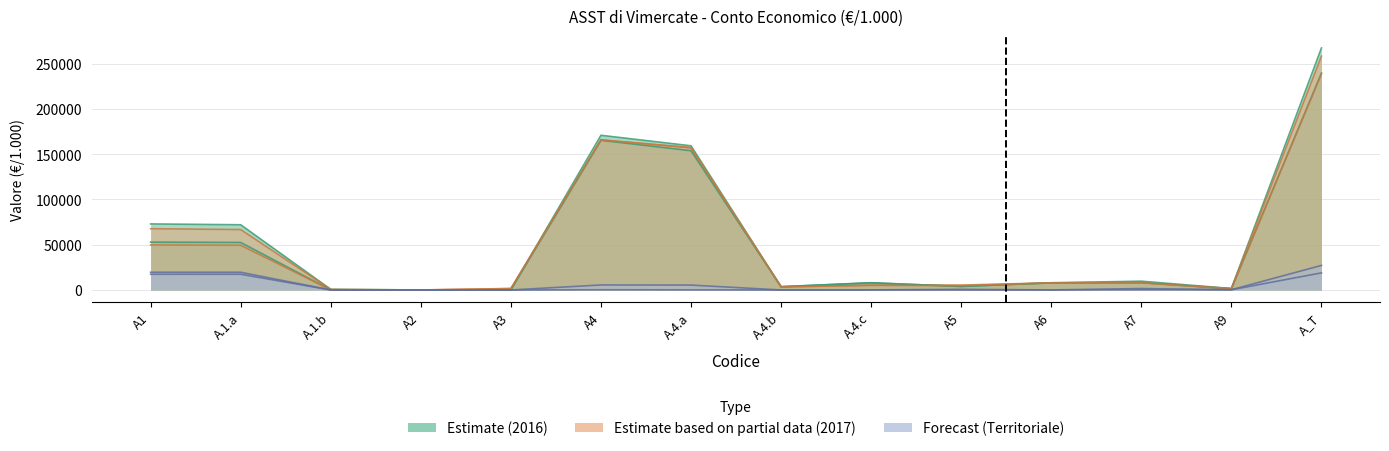

What is the sum of the Bilancio Consuntivo Complessivo 2016 values at A2 and A9?

1596